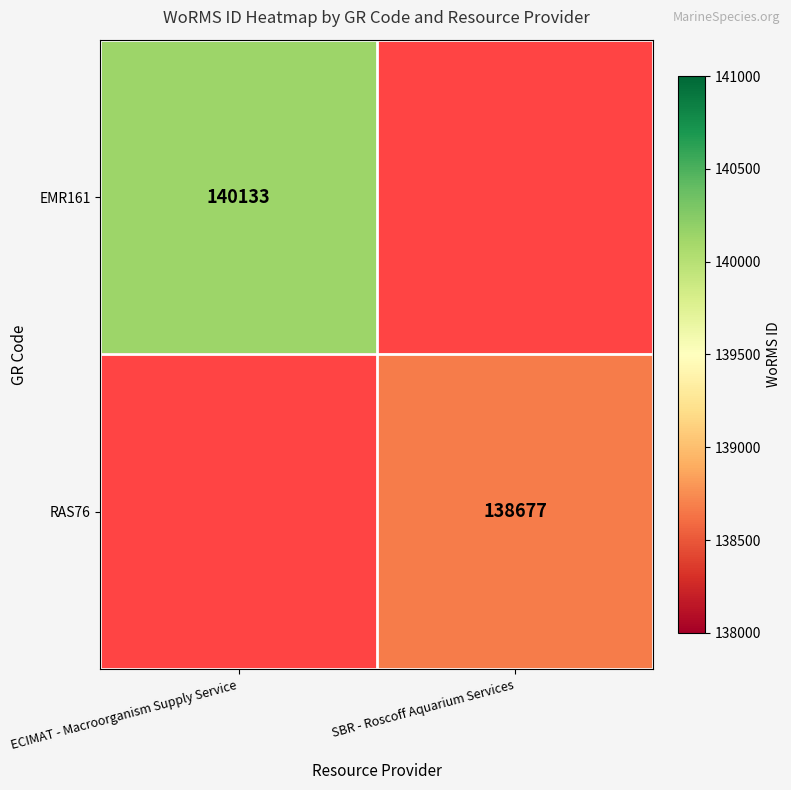

The EMR161 series shows 140133 at ECIMAT - Macroorganism Supply Service. True or false?

True